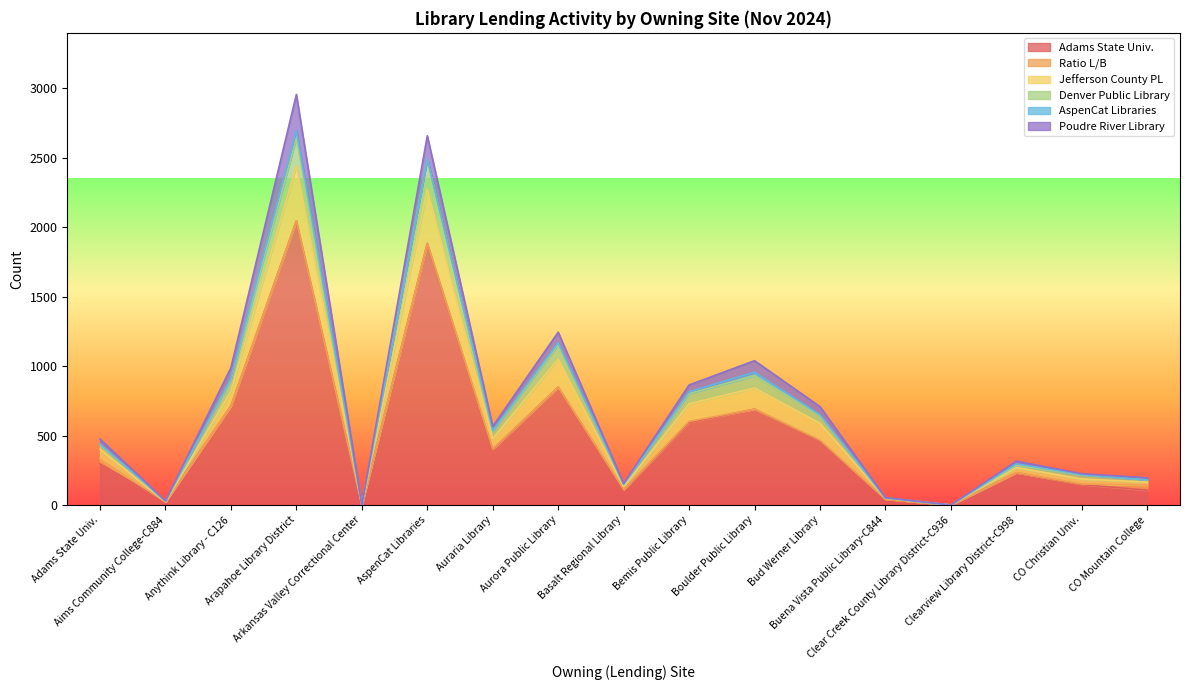

Does the chart display data point markers on the line(s)?

No